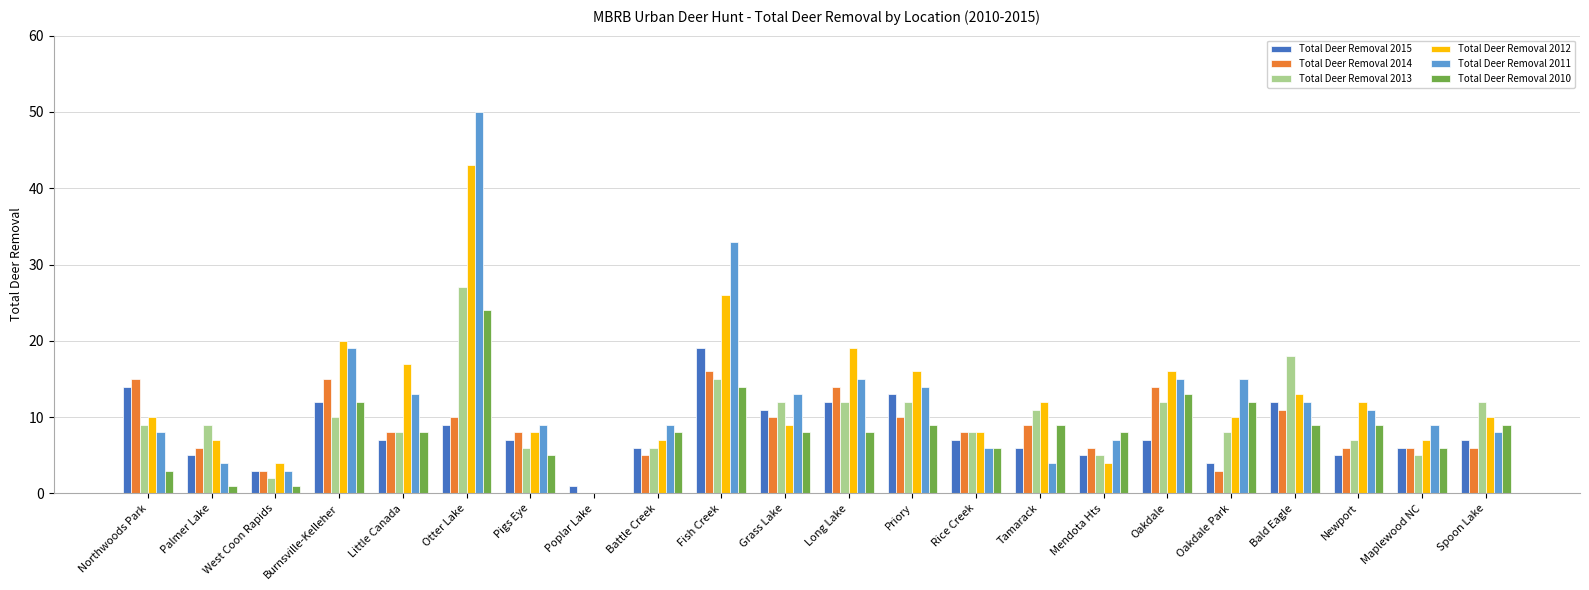

What is the sum of all Total Deer Removal 2012 values?

278